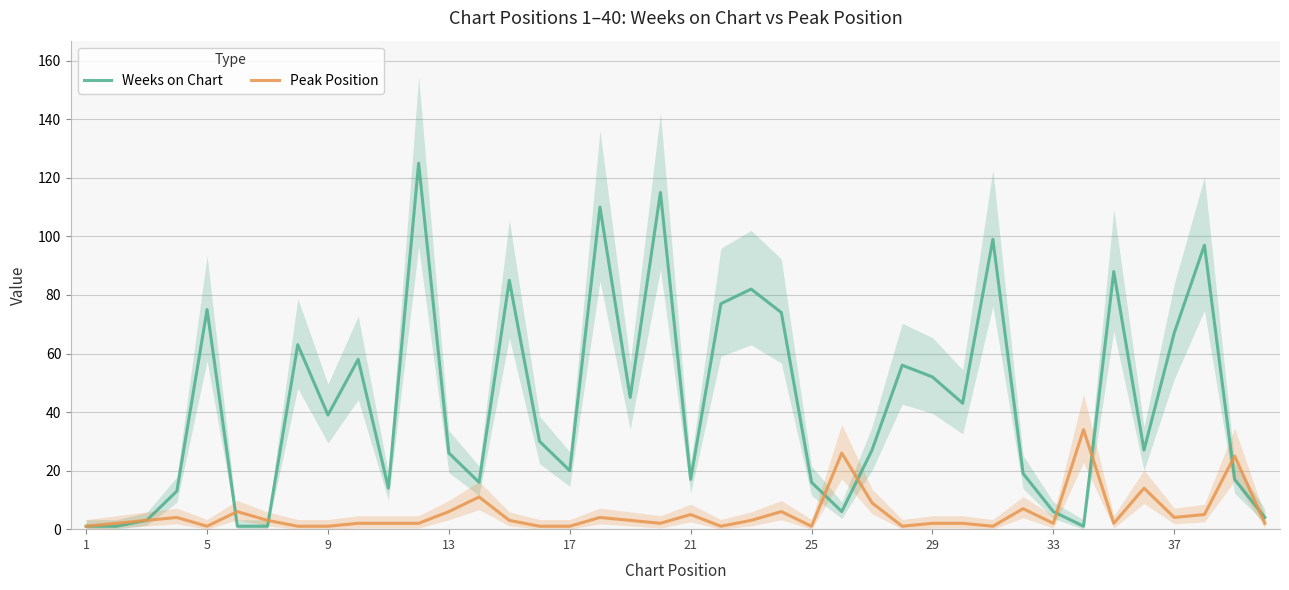

How many series are shown in this chart?

2